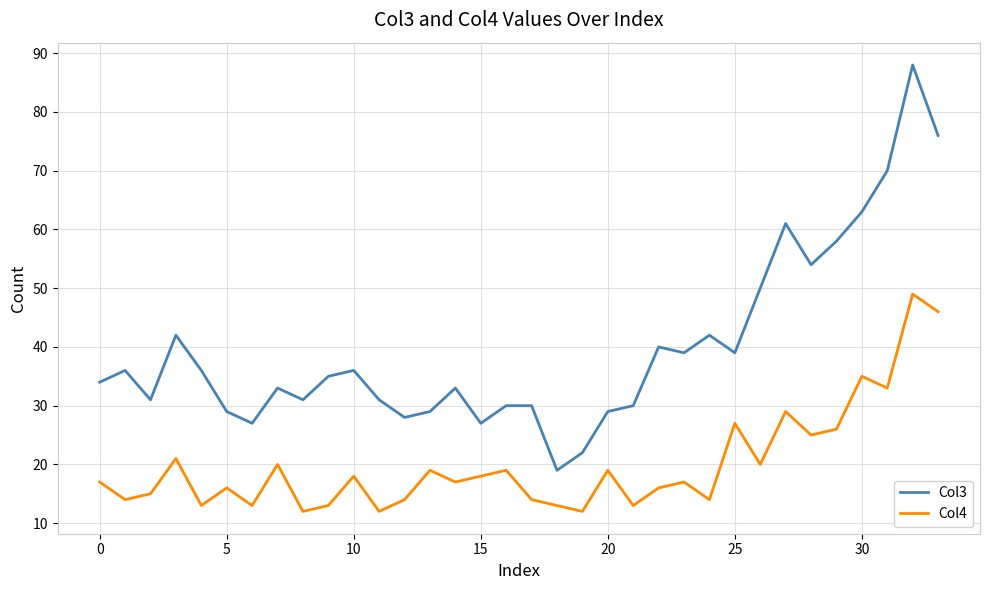

True or false: Col4 and Col3 intersect in this chart.

False